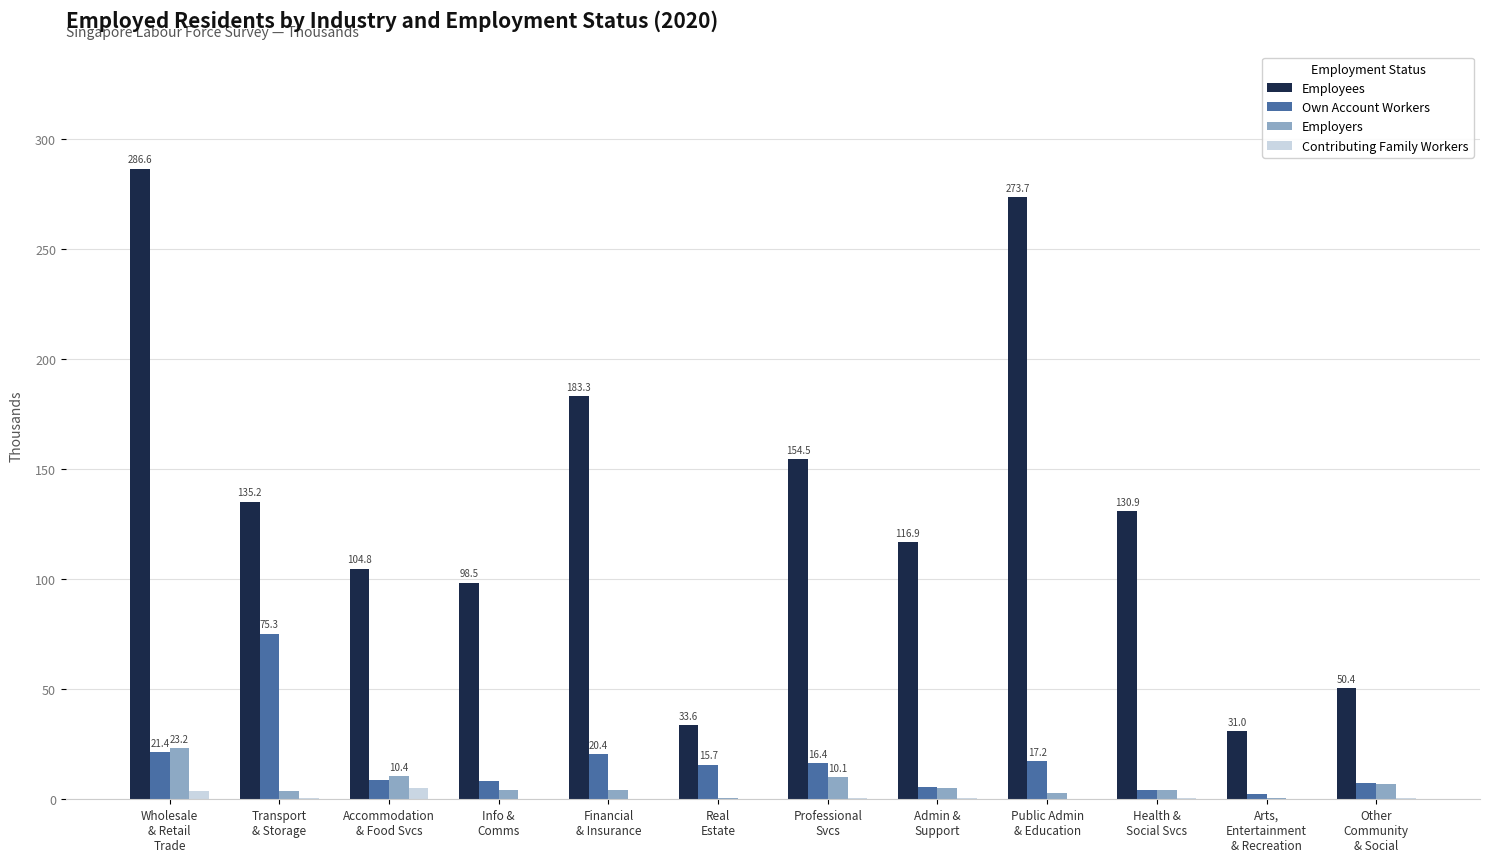

The value of Own Account Workers at Professional
Svcs is 4.6. True or false?

False